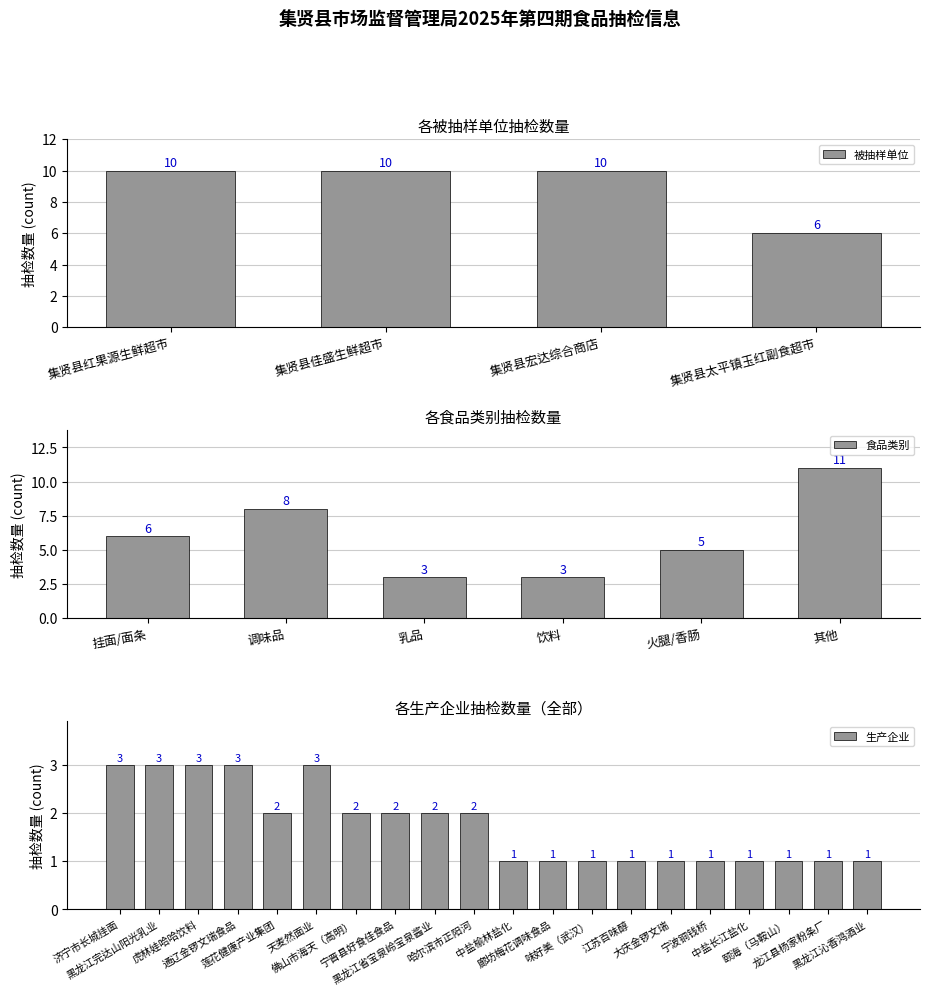

The value of 被抽样单位 at 集贤县宏达综合商店 is 5. True or false?

False